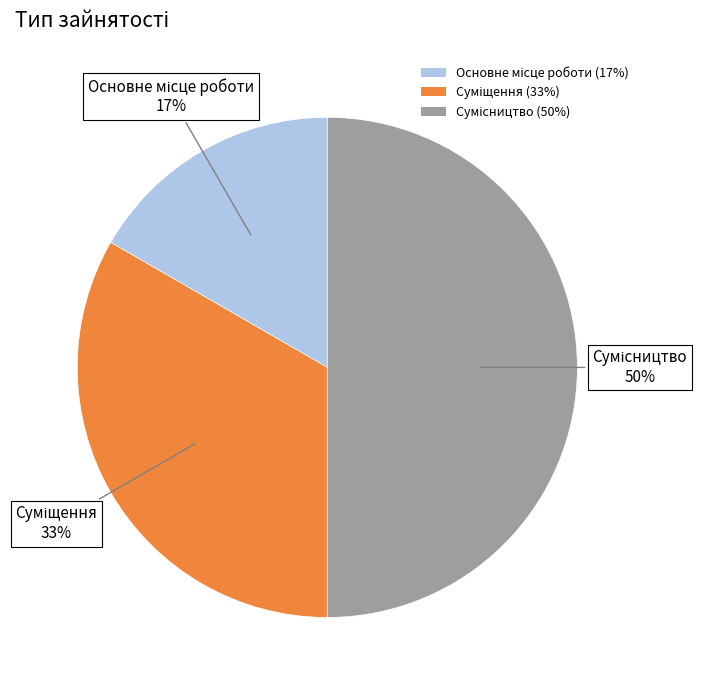

To the nearest percent, what is the difference between the largest and smallest slice percentages?

33%